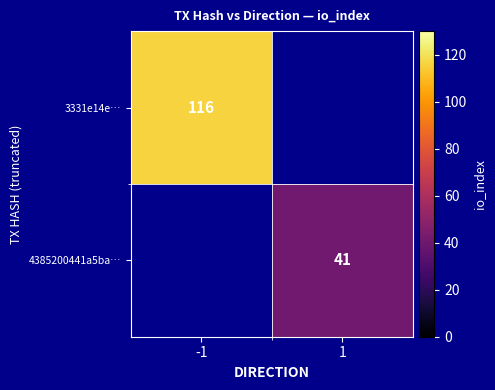

The 4385200441a5ba… series shows 41 at 1. True or false?

True